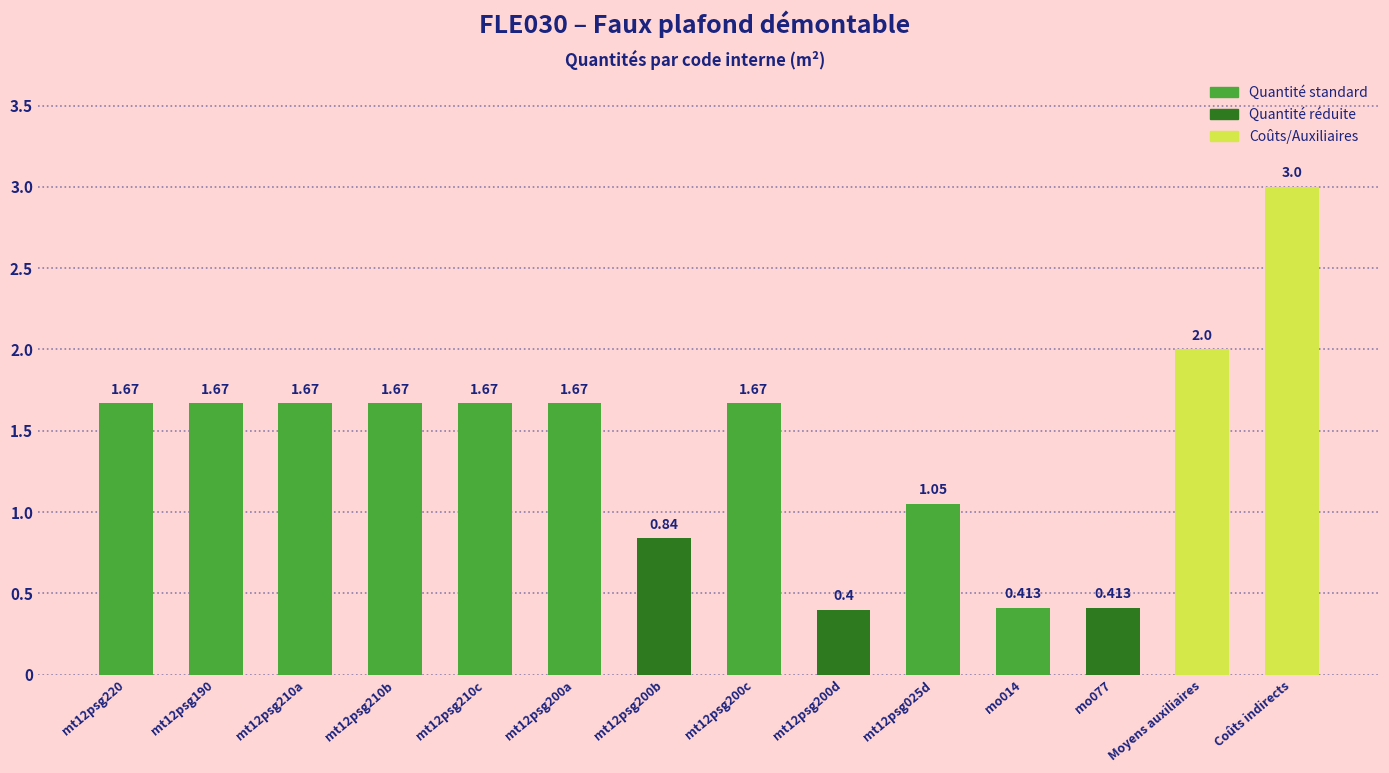

Count the number of categories in the chart.

14